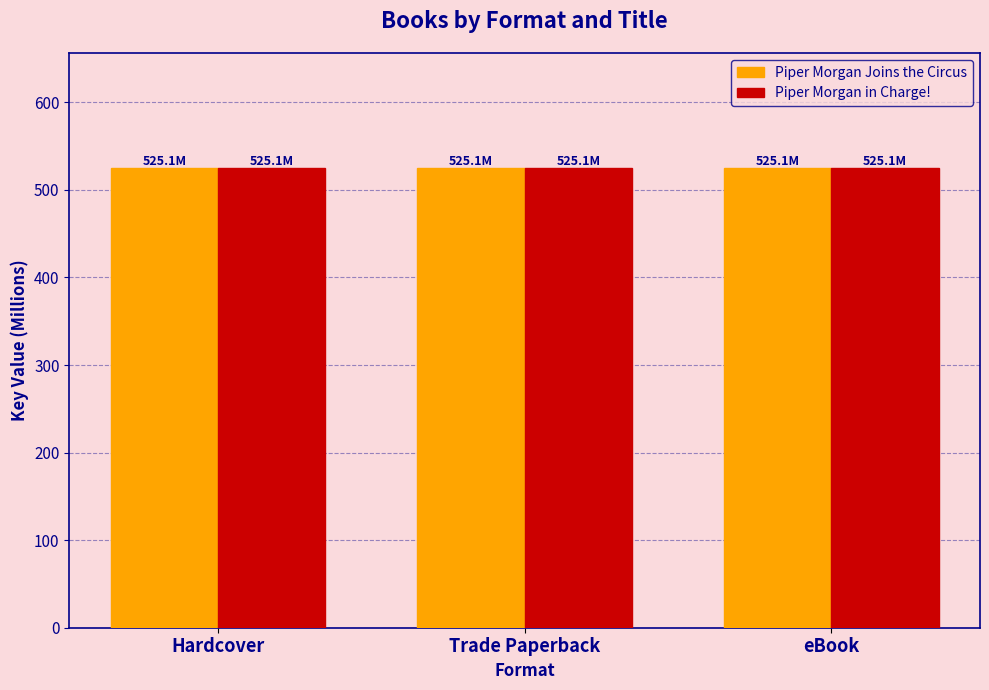

What is the total value across all series at Trade Paperback?

1050.2